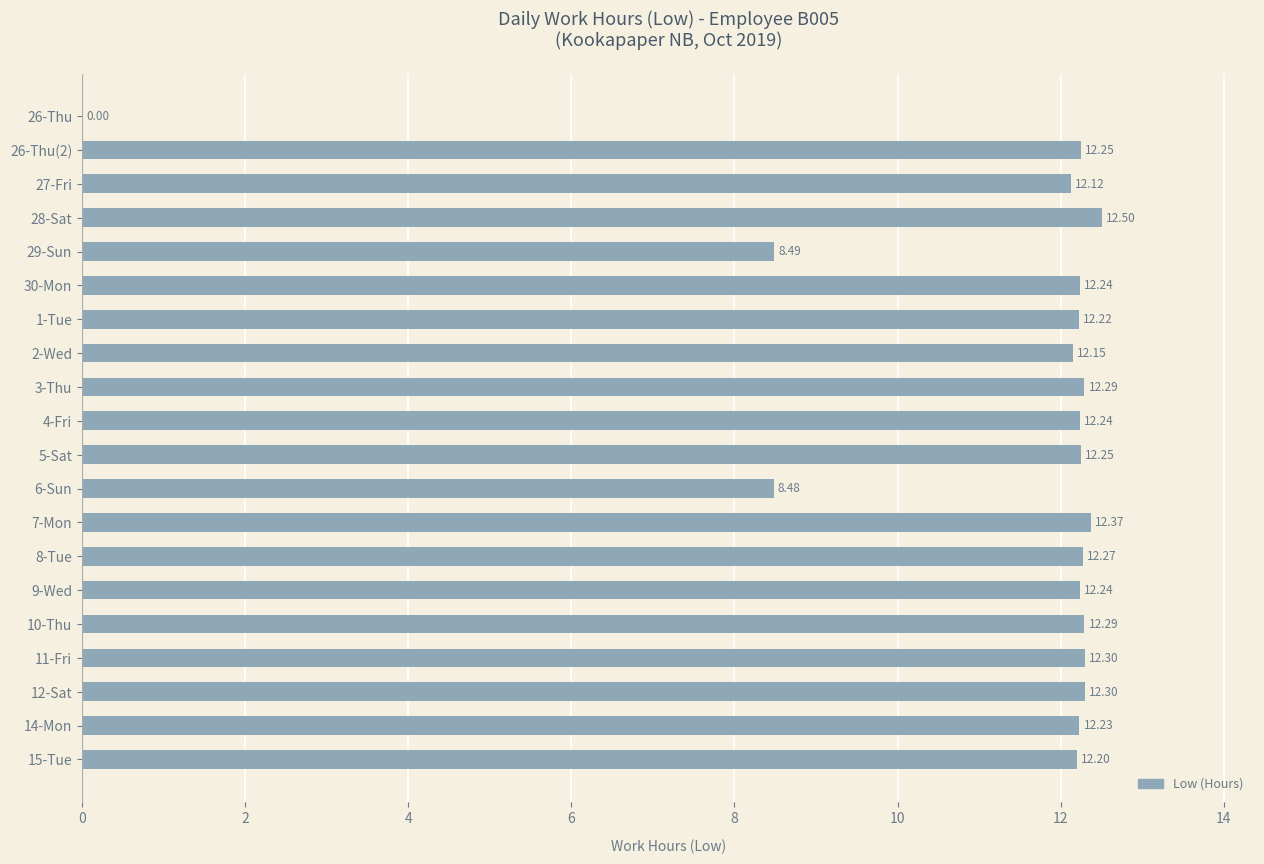

Between 12-Sat and 26-Thu(2), which is larger?

12-Sat